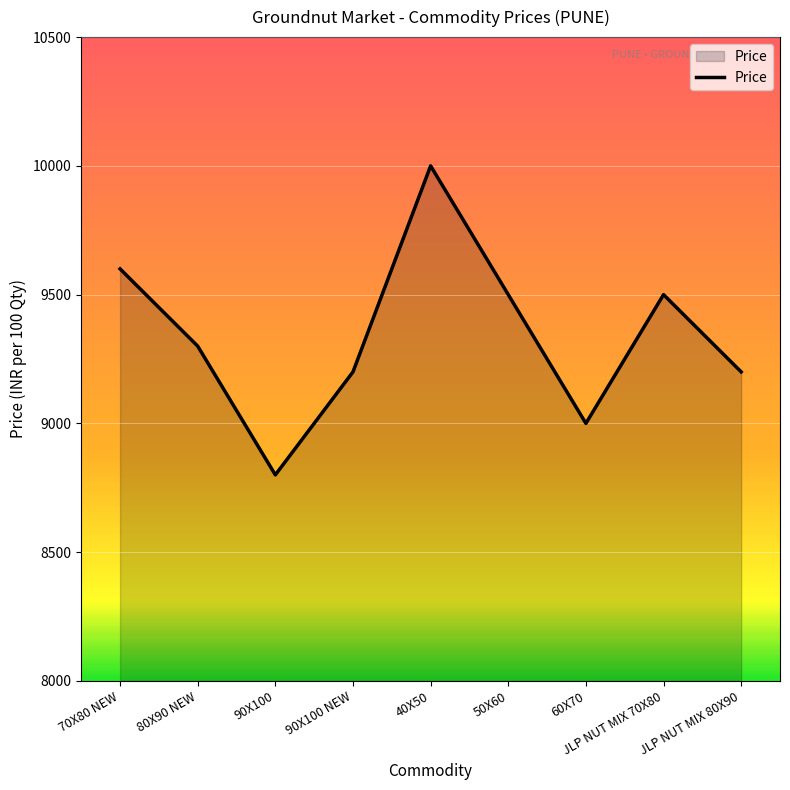

What is the minimum value shown in the chart?

8800